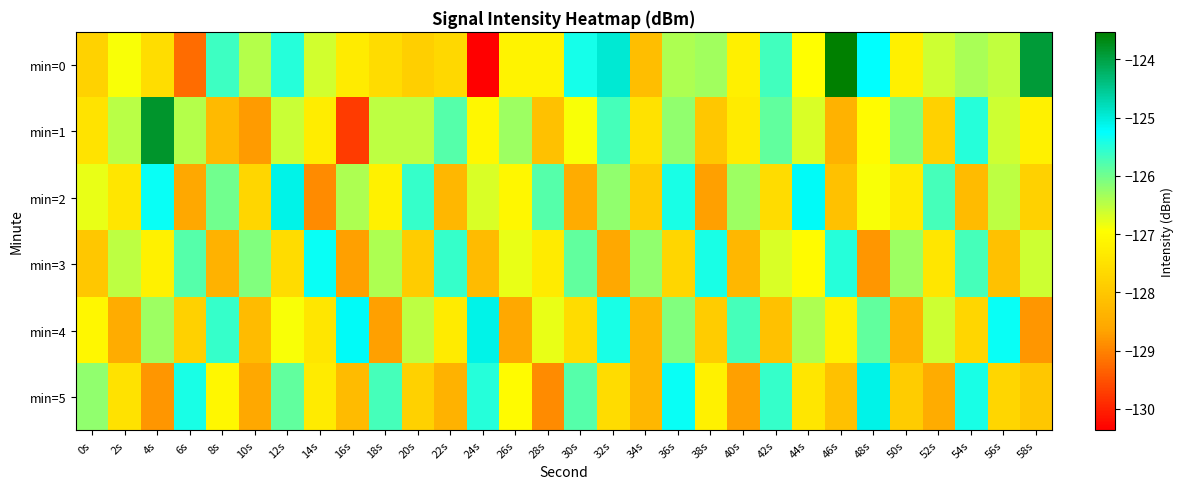

What is the minimum value shown in the chart?

-130.4